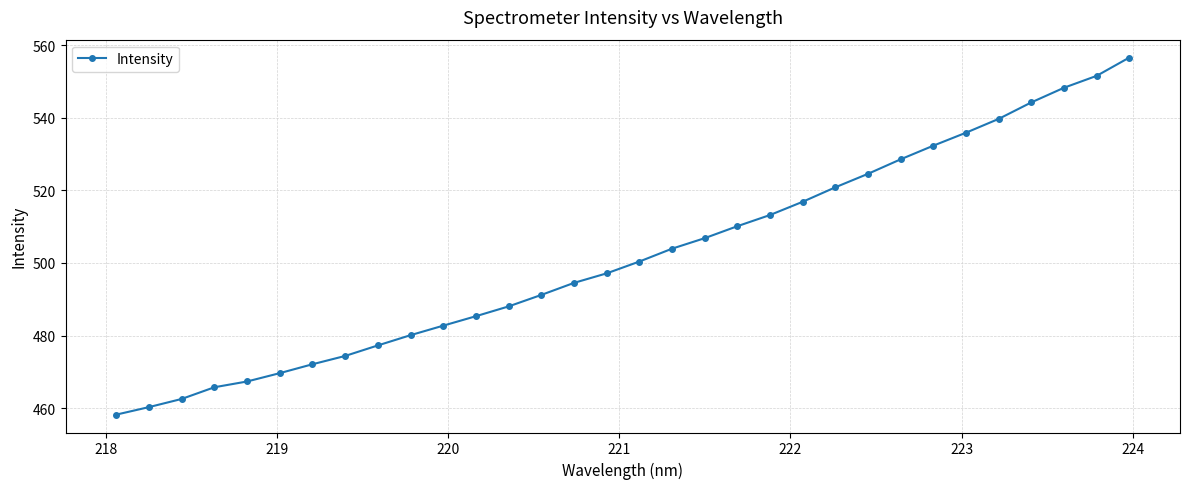

What is the value of the 11th point from the left?

482.7